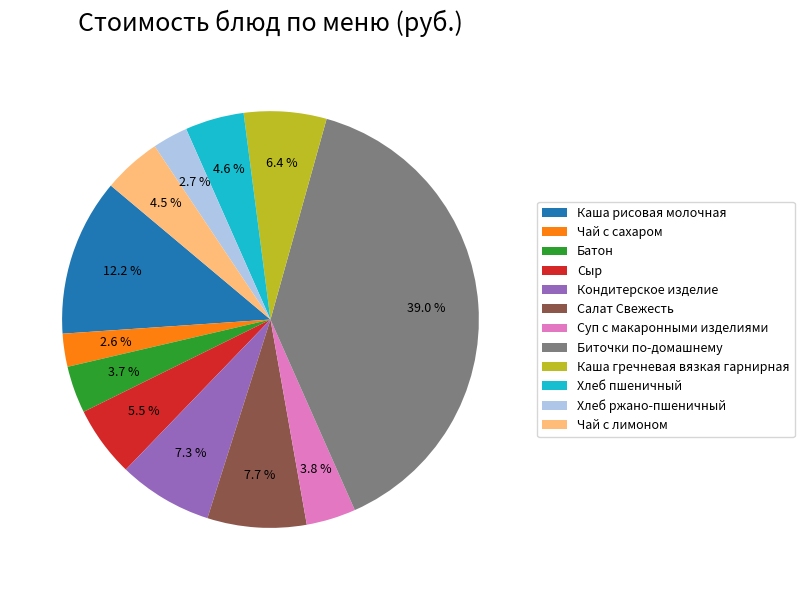

Combined, do Каша рисовая молочная and Биточки по-домашнему account for over 50%?

Yes